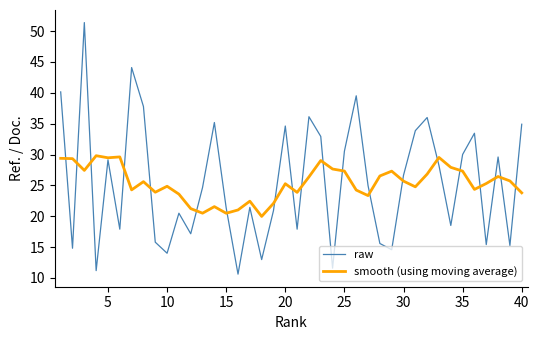

Count the number of categories in the chart.

40